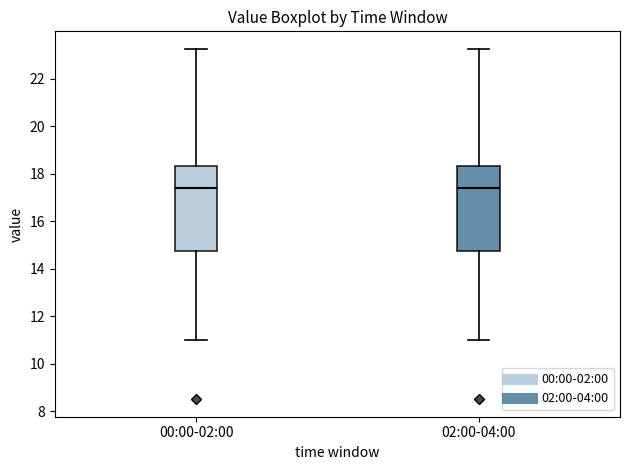

Where does the median line of the box for 02:00-04:00 sit on the y-axis? The values are not printed on the chart, so give them approximately, as read against the axis.

17.4